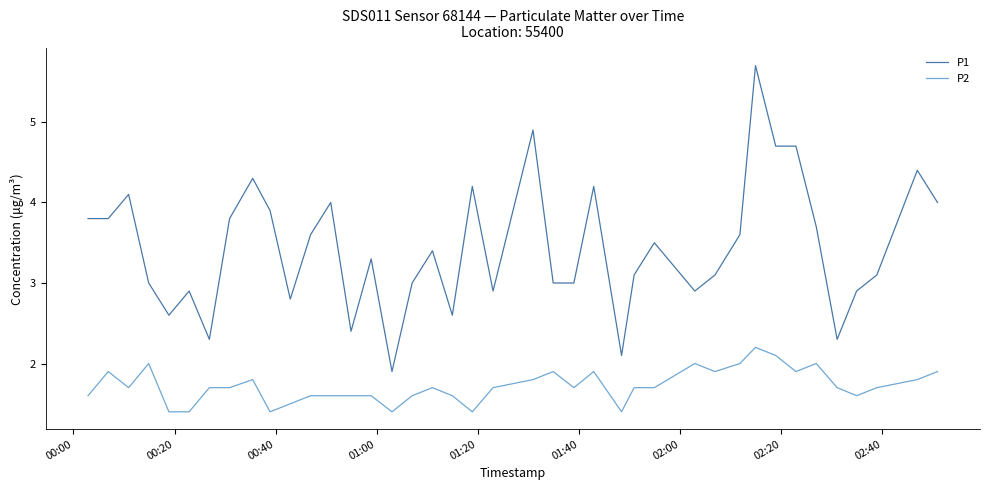

True or false: P2 and P1 intersect in this chart.

False